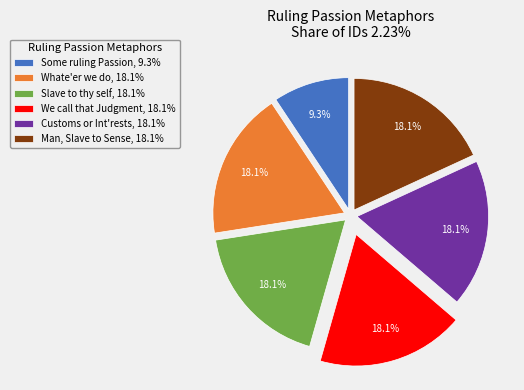

To the nearest percent, what is the difference between the largest and smallest slice percentages?

9%